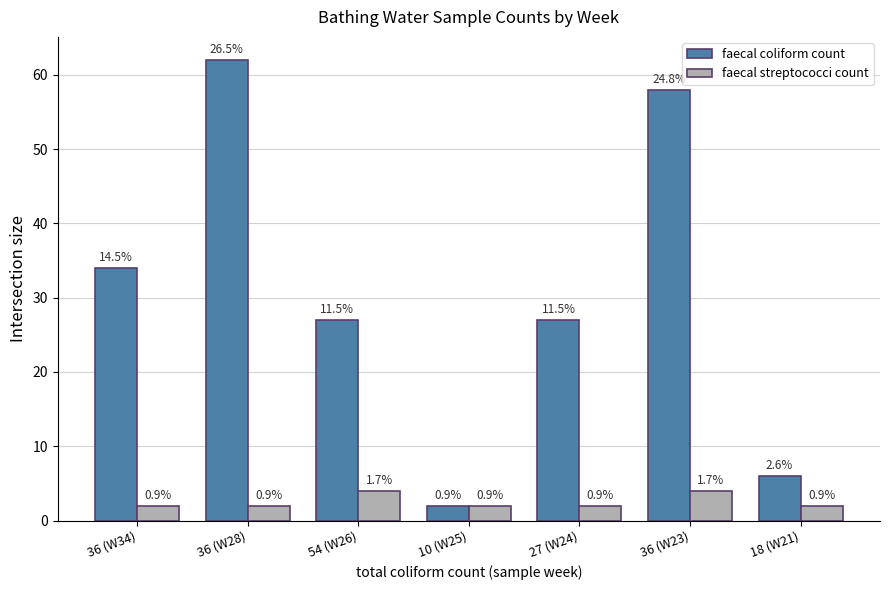

What are all the series names shown in the legend?

faecal coliform count, faecal streptococci count